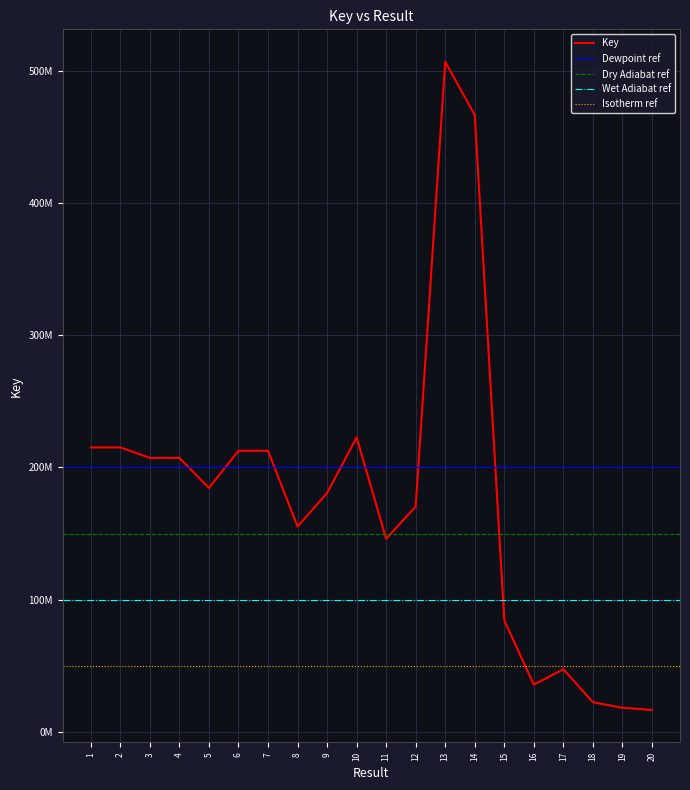

List the labels in order of value, largest first.

13, 14, 10, 1, 2, 6, 7, 3, 4, 5, 9, 12, 8, 11, 15, 17, 16, 18, 19, 20